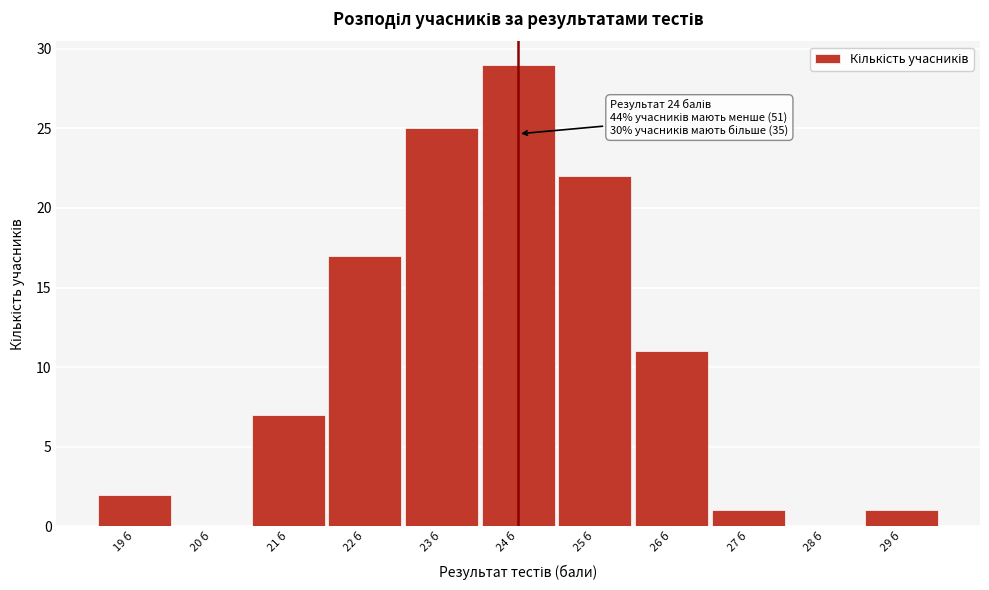

Which range on the x-axis has the tallest bar?

23.5 to 24.5